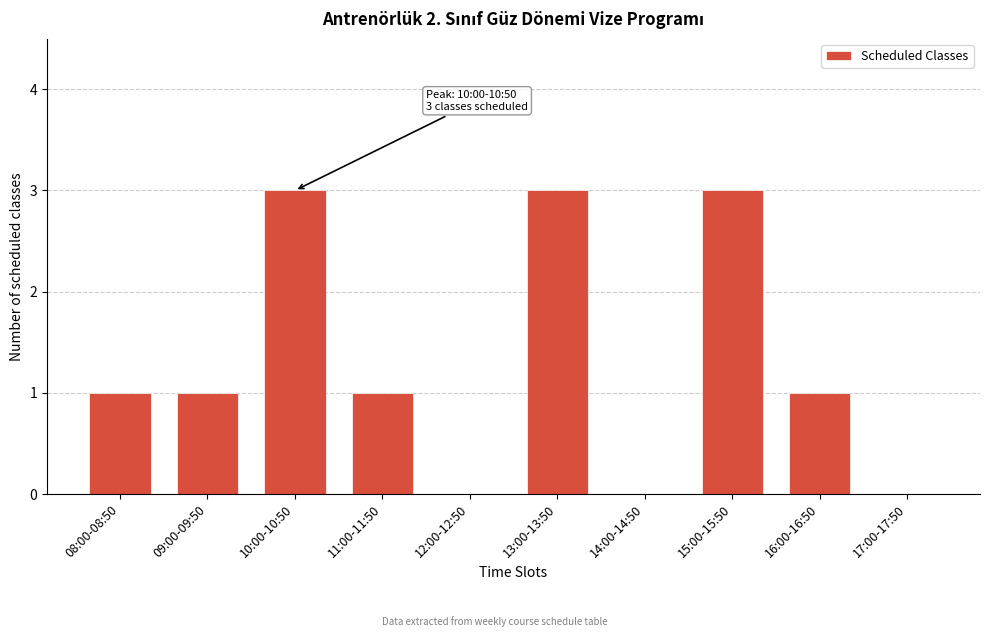

Reading right to left, what are all the values shown in this chart?

17:00-17:50=0	16:00-16:50=1	15:00-15:50=3	14:00-14:50=0	13:00-13:50=3	12:00-12:50=0	11:00-11:50=1	10:00-10:50=3	09:00-09:50=1	08:00-08:50=1